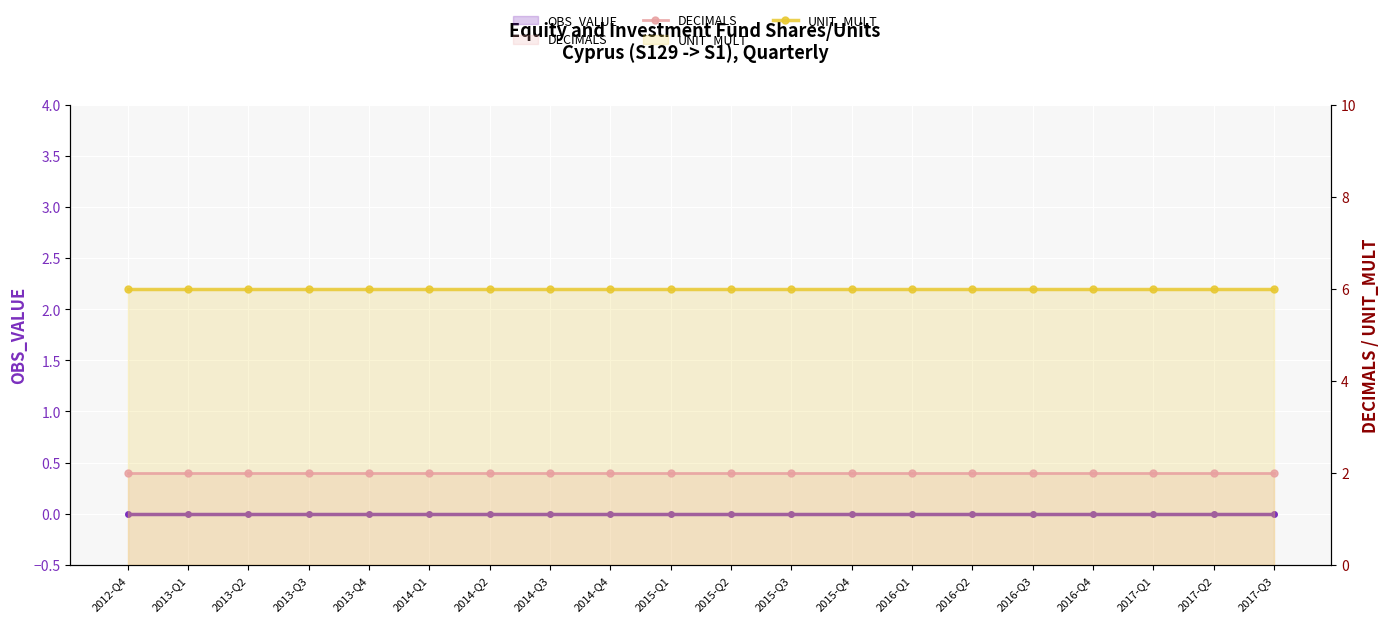

The UNIT_MULT series shows 6 at 2013-Q3. True or false?

True